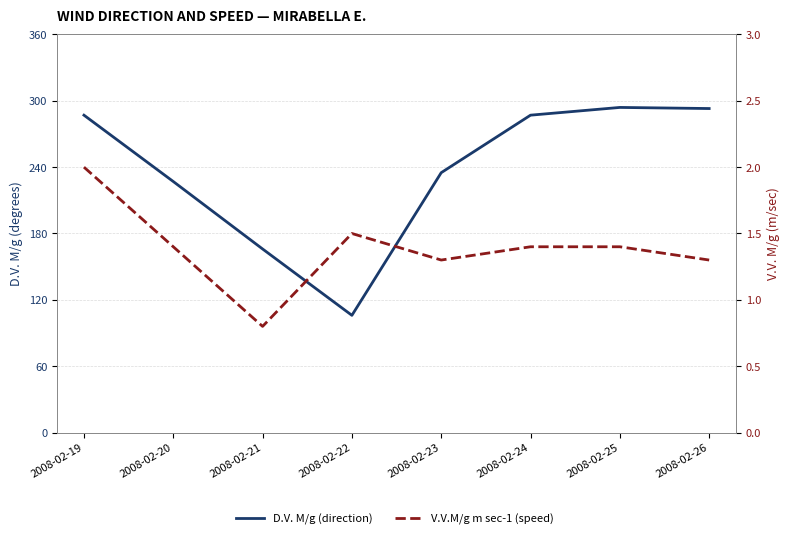

Does the chart display data point markers on the line(s)?

No